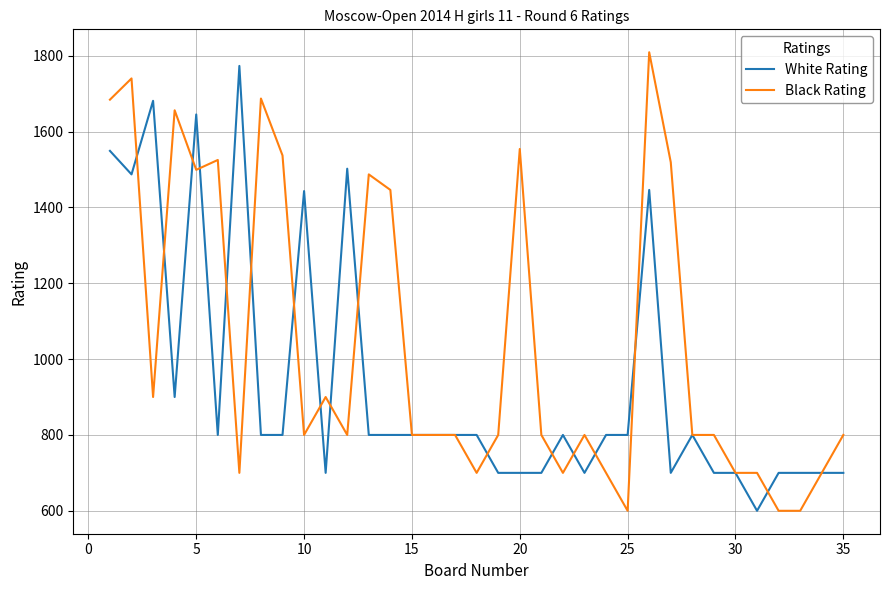

What is the minimum value shown in the chart?

600